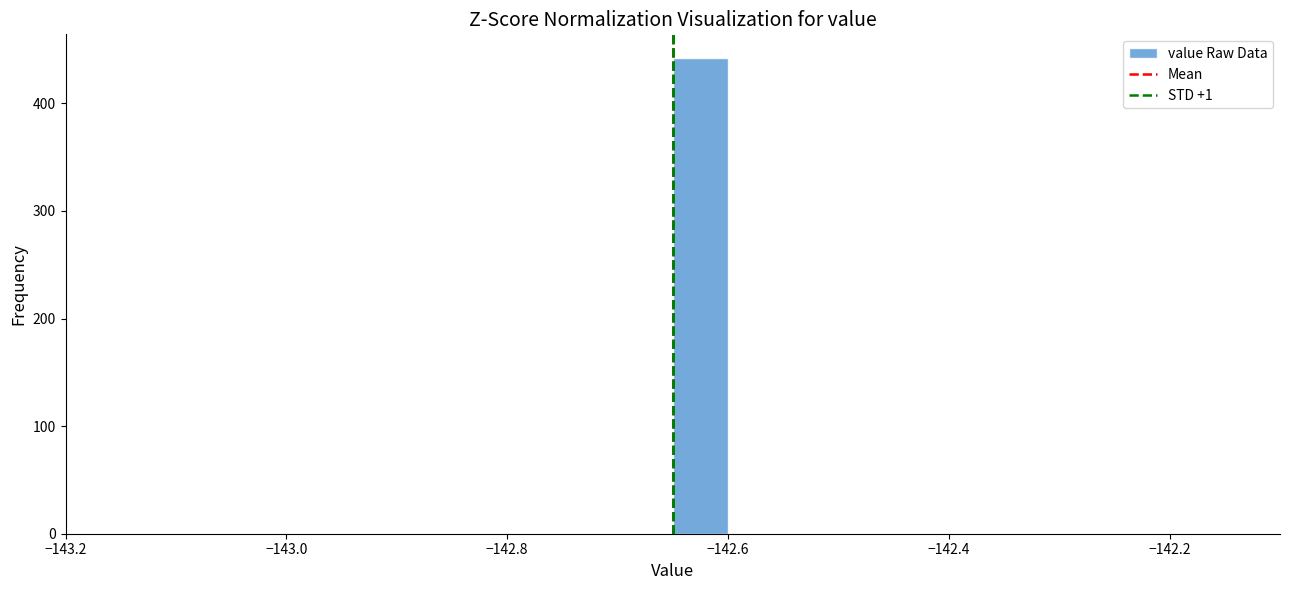

Around what value on the x-axis is the tallest bar? Give the approximate position of its centre, as read against the axis.

-142.62